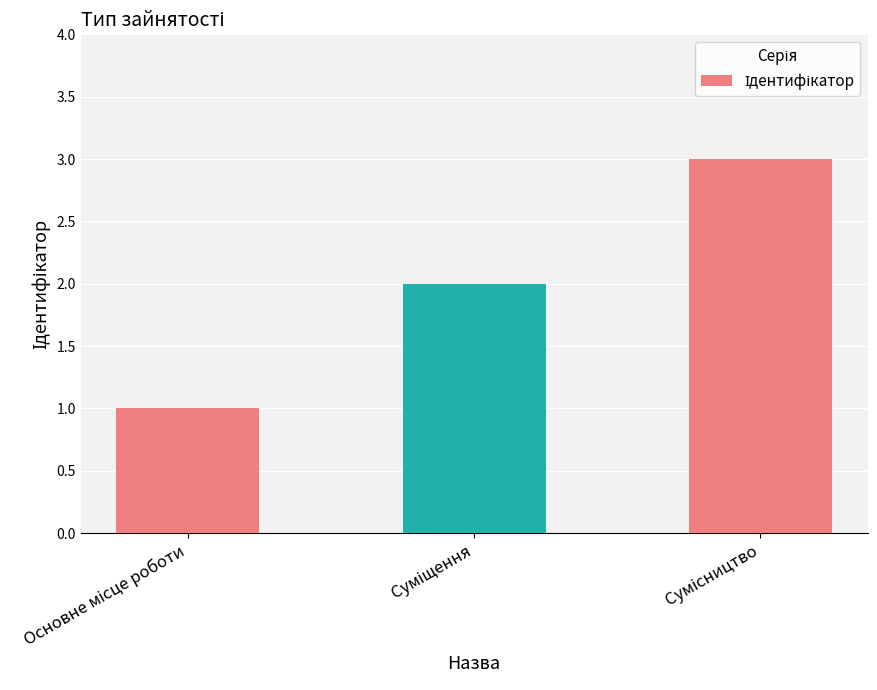

What is the greatest value displayed?

3